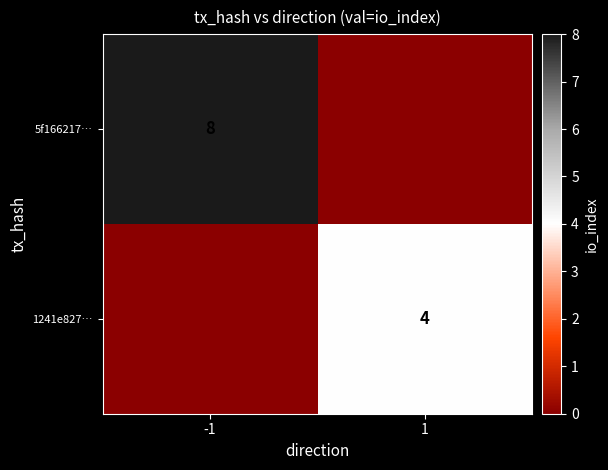

The value of 5f166217… at -1 is 3. True or false?

False